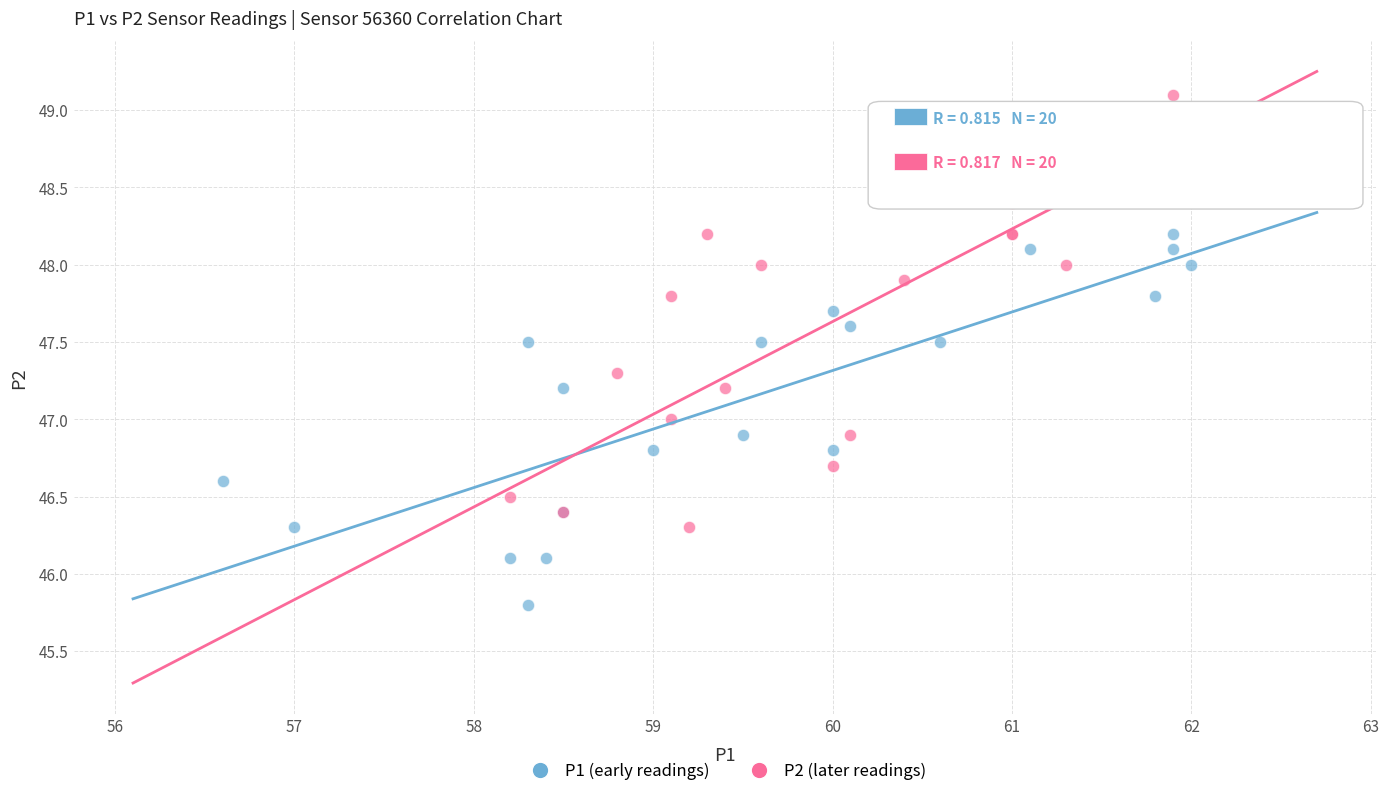

Which series contains the lowest Y value?

P1 (early readings)